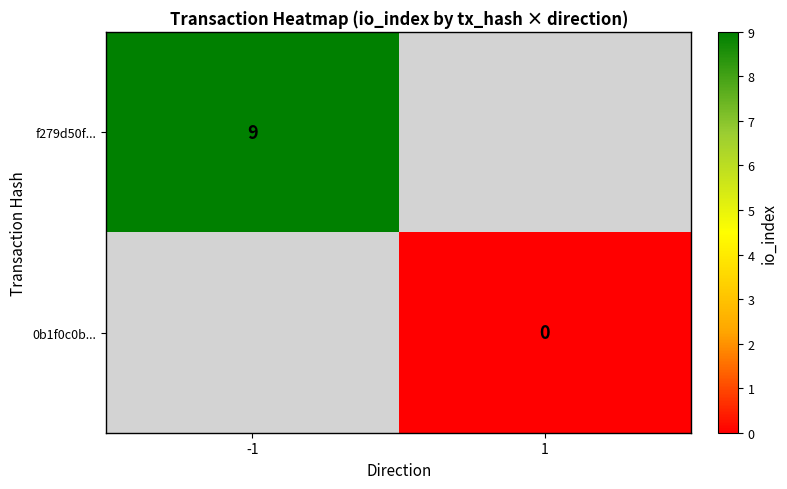

The value of f279d50f... at -1 is 9. True or false?

True